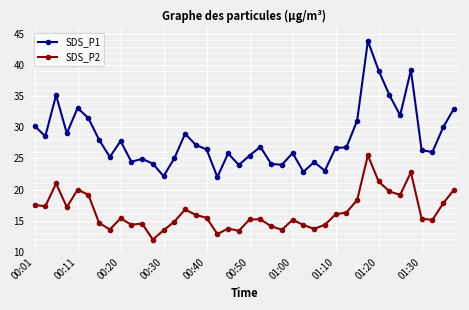

Which series has the largest total across all categories?

SDS_P1